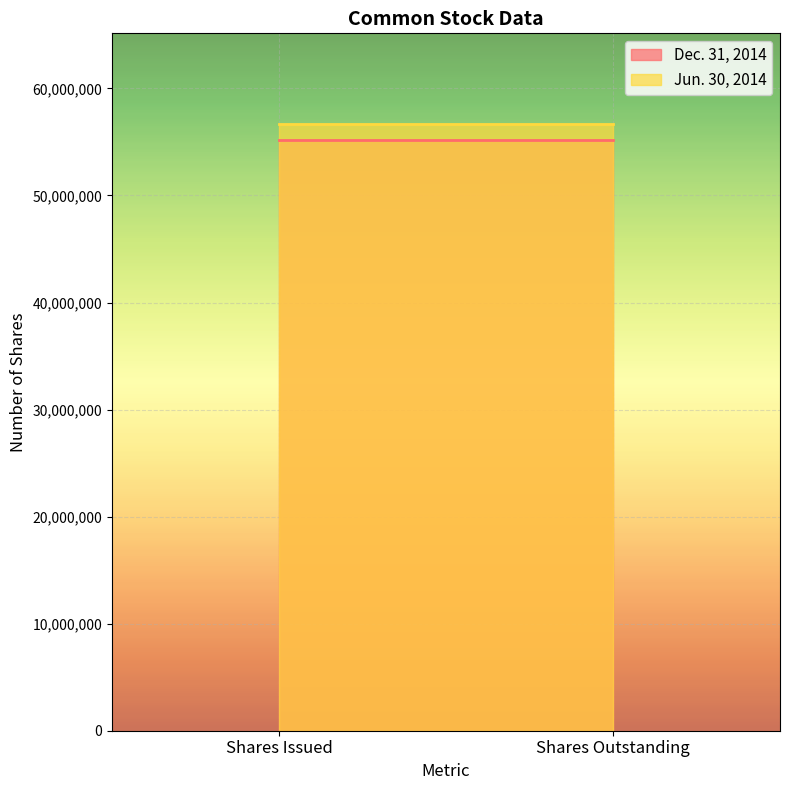

At how many categories does at least one series exceed 46888088?

2